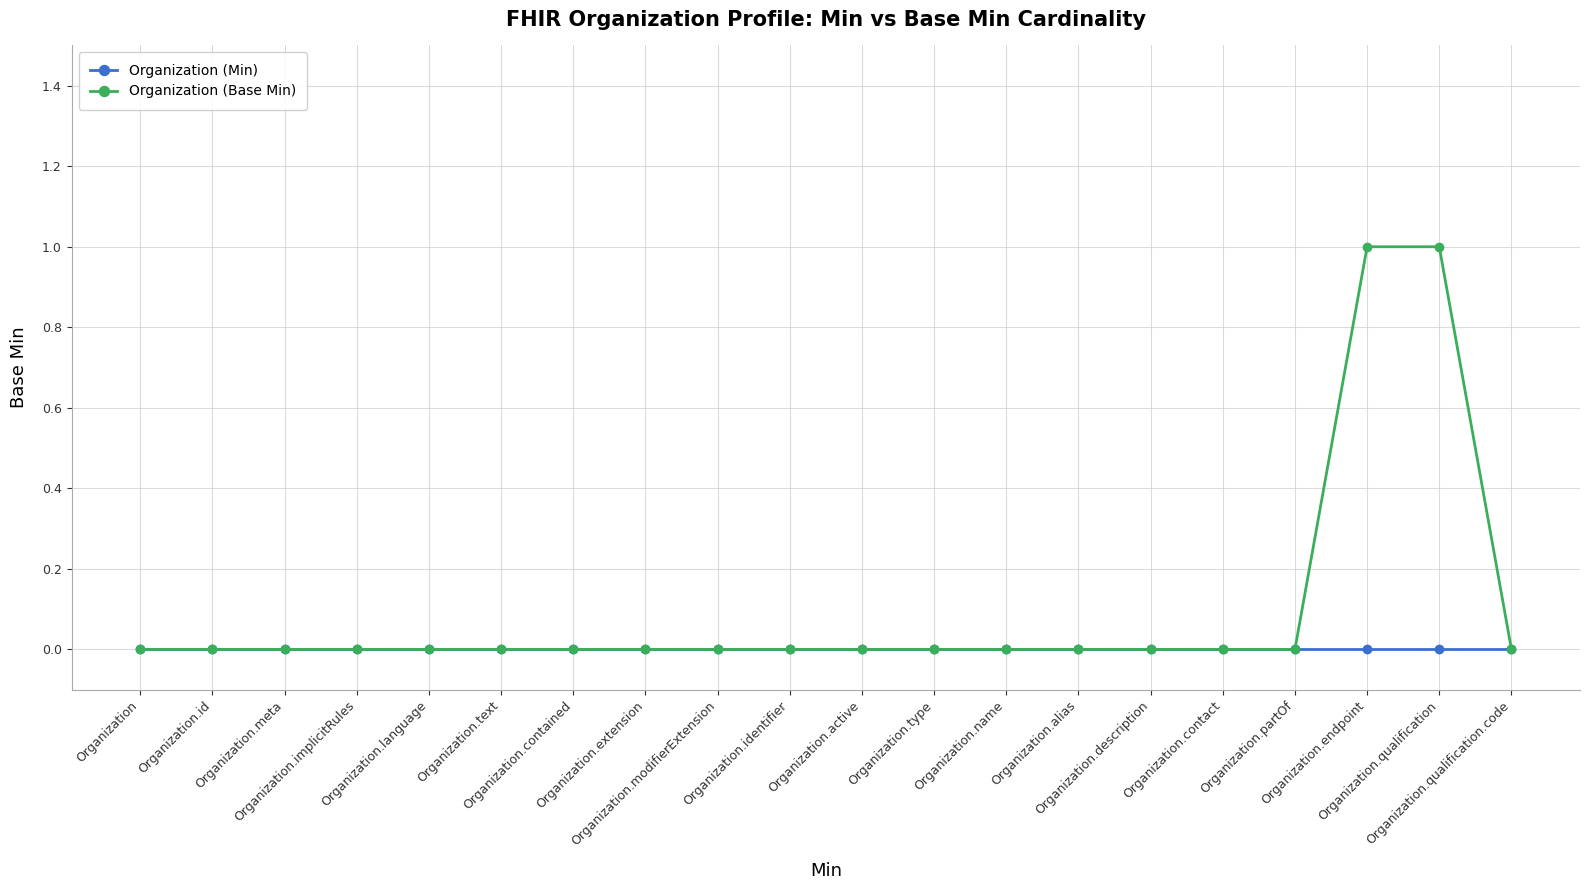

Count the number of data series in this chart.

2